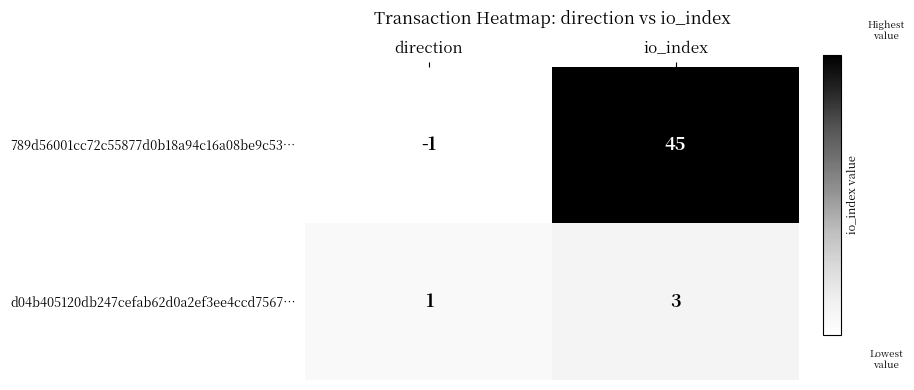

Reading left to right, list all the values displayed in this chart.

789d56001cc72c55877d0b18a94c16a08be9c53…: -1	45
d04b405120db247cefab62d0a2ef3ee4ccd7567…: 1	3